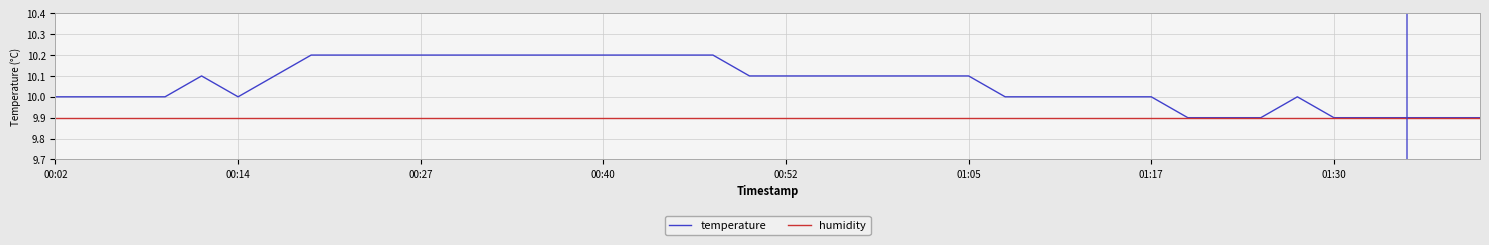

Does the chart have visible grid lines?

Yes